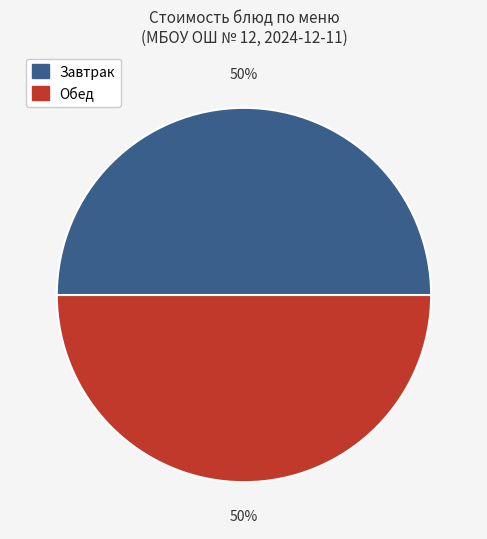

To the nearest percent, what is the average slice percentage?

50%